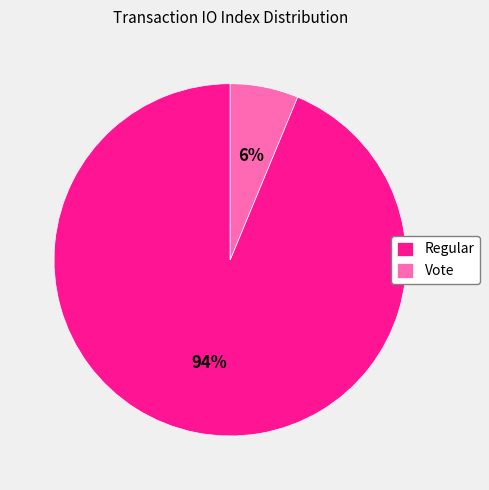

To the nearest percent, what is the combined percentage of Regular and Vote?

100%